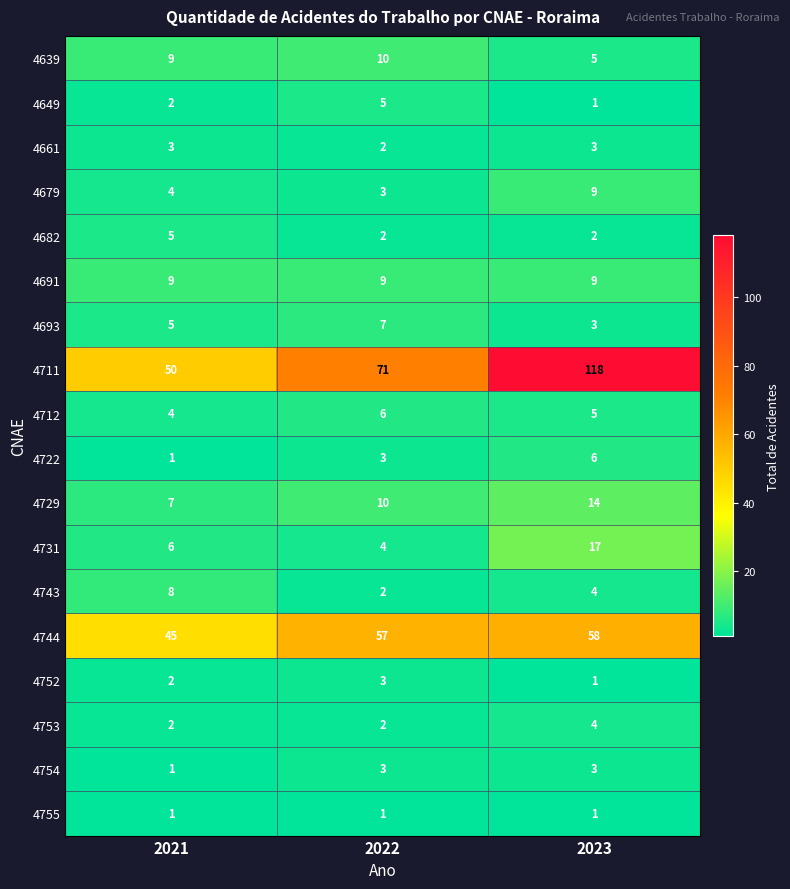

What is the total value across all series at 2021?

164